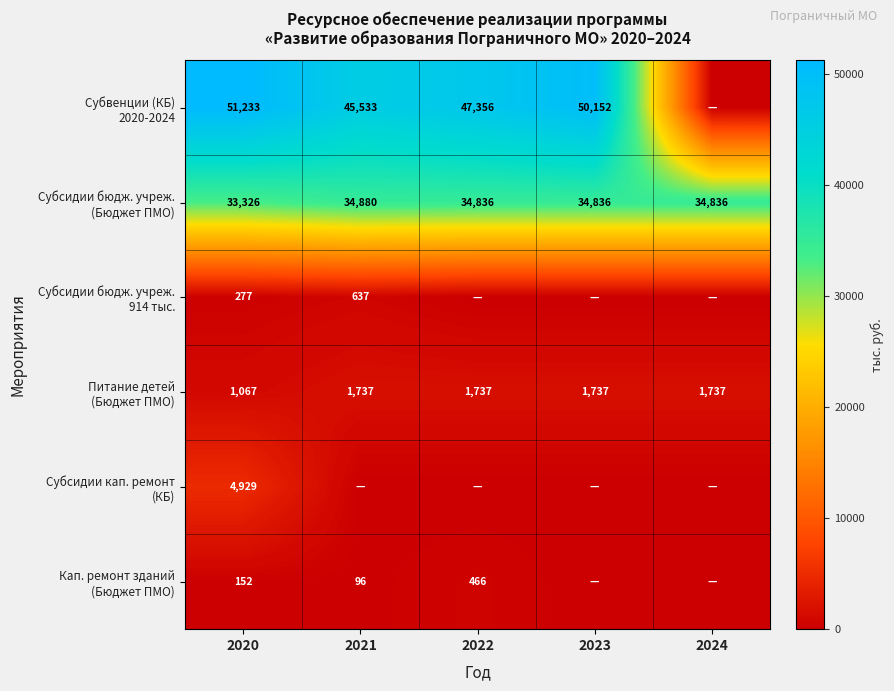

What is the total value across all series at 2020?

90984